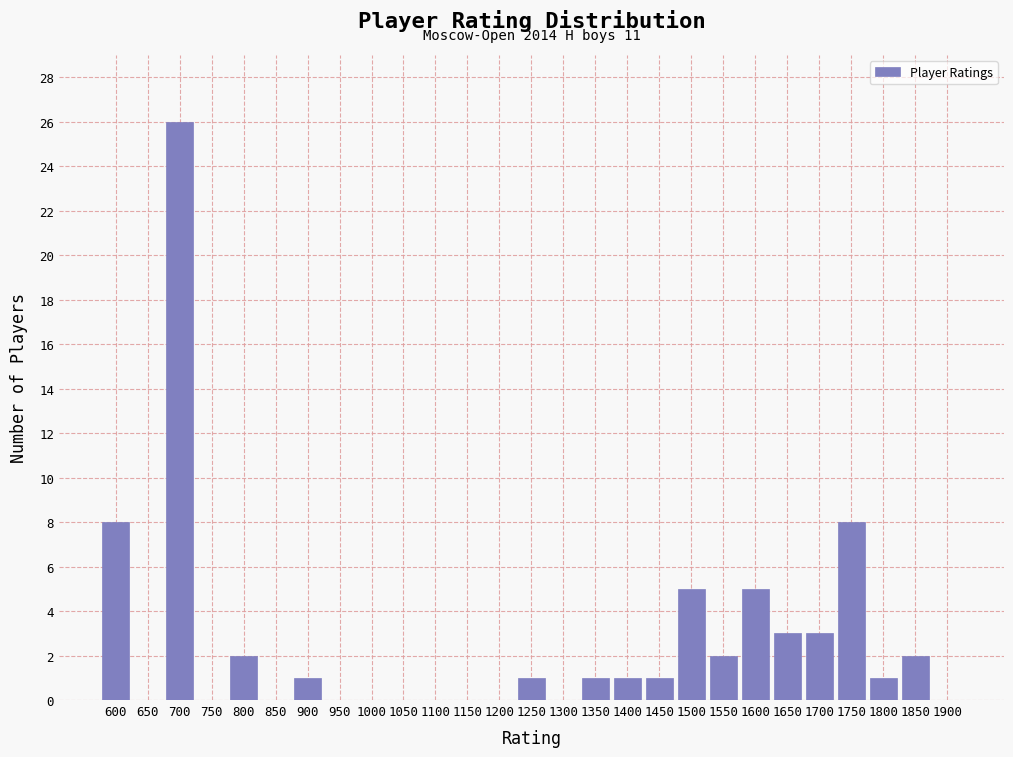

Reading left to right, what are all the values shown in this chart?

600=8	650=0	700=26	750=0	800=2	850=0	900=1	950=0	1000=0	1050=0	1100=0	1150=0	1200=0	1250=1	1300=0	1350=1	1400=1	1450=1	1500=5	1550=2	1600=5	1650=3	1700=3	1750=8	1800=1	1850=2	1900=0